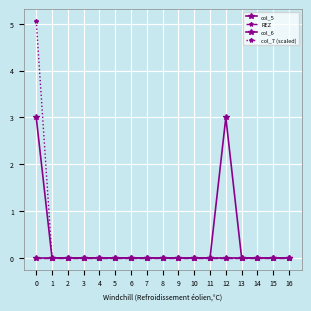

True or false: col_7 (scaled) has a value of 2.6 at 12.

False